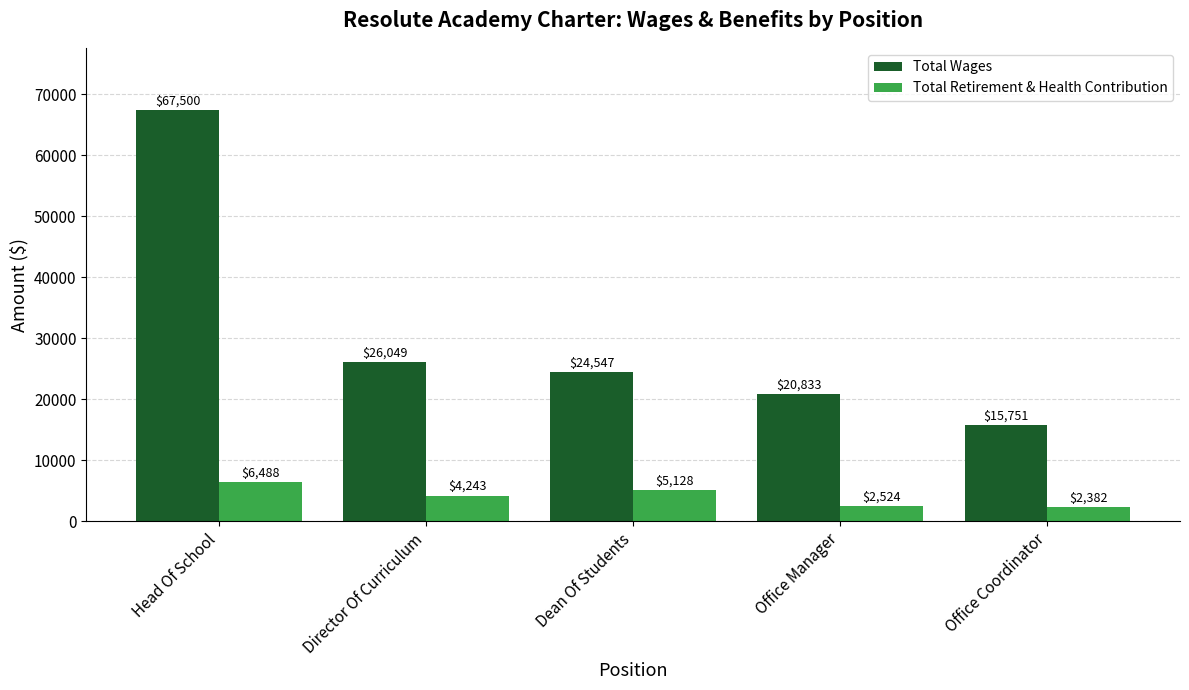

What is the sum of all Total Retirement & Health Contribution values?

20765